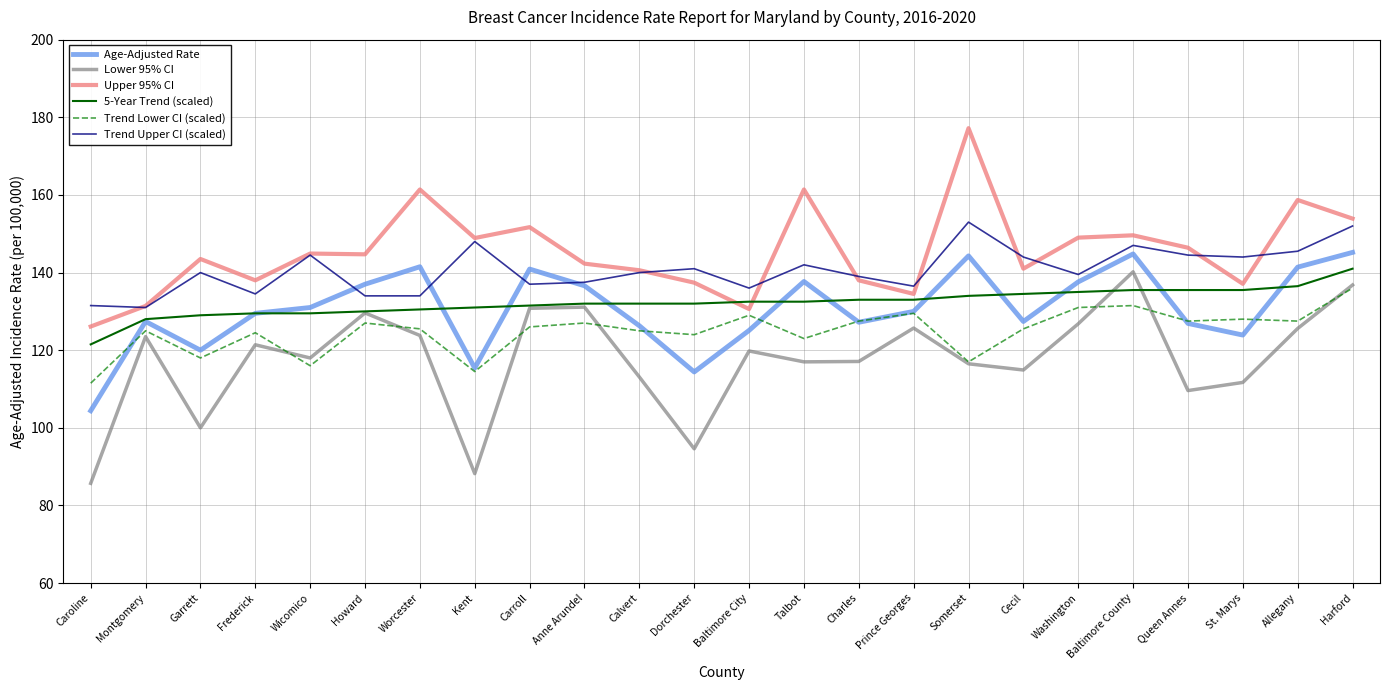

What position from the left is Dorchester?

12